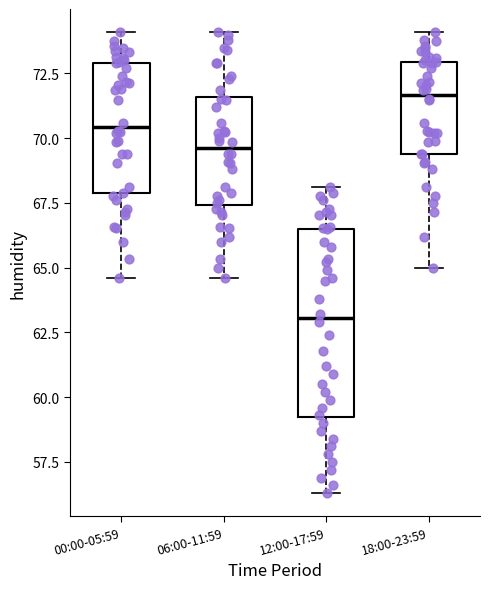

Which box has the highest median line?

18:00-23:59